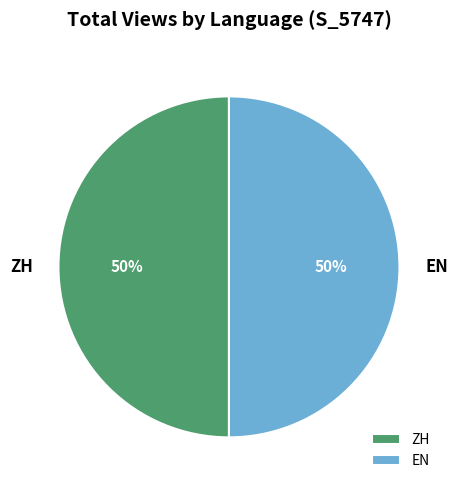

How many slices are in this pie chart?

2